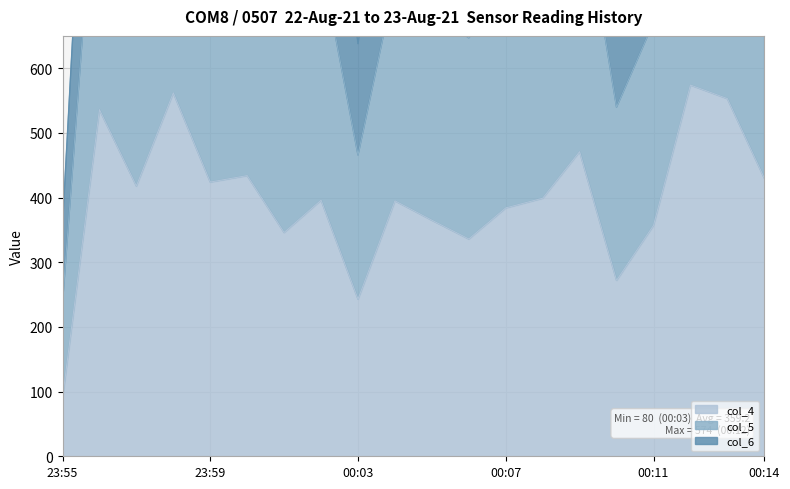

The col_6 series shows 789 at 00:14. True or false?

False